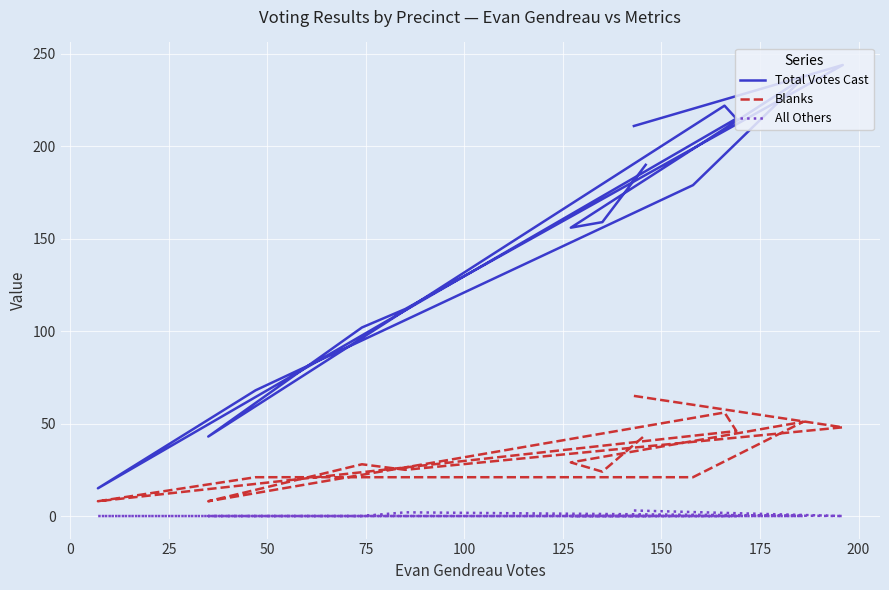

True or false: All Others and Total Votes Cast intersect in this chart.

False